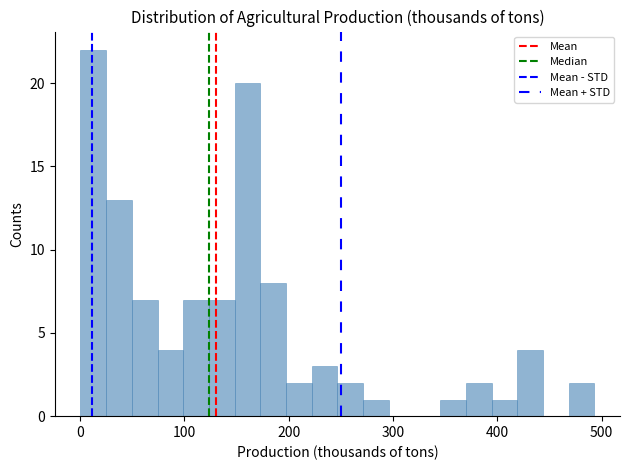

Read against the x-axis, roughly where is the centre of the tallest bar?

10